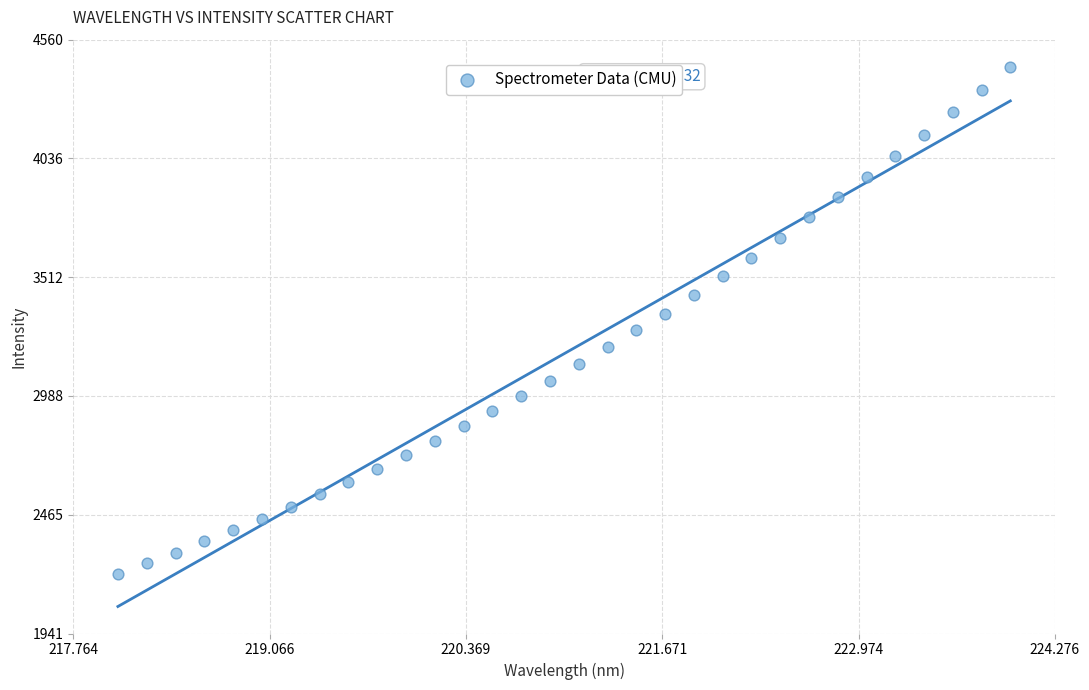

What is the range of Y values (max minus min)?

2236.9